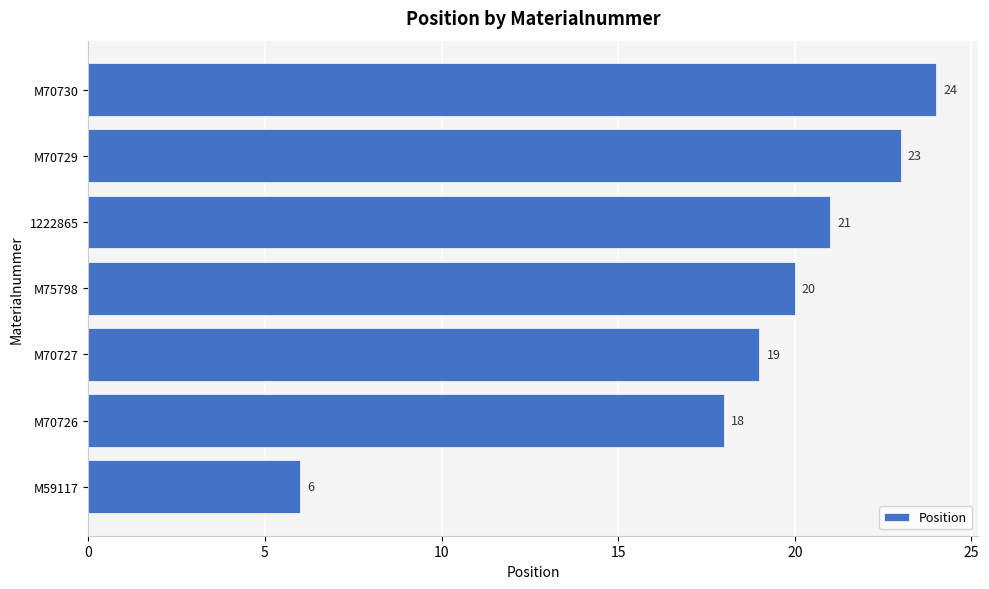

The value at M75798 is 10. True or false?

False